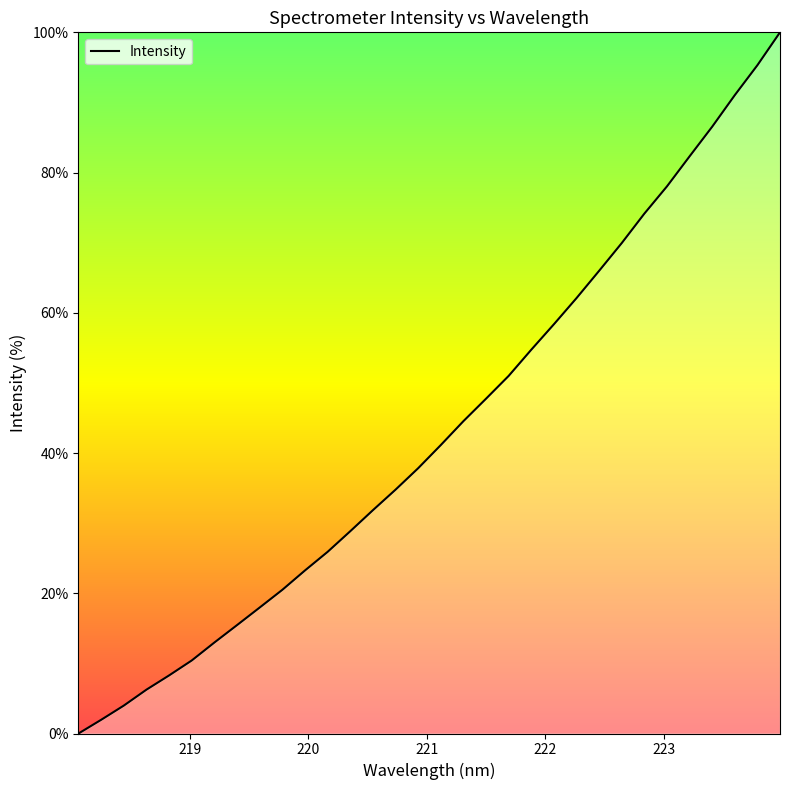

What is the difference between the maximum and minimum values?

100.0